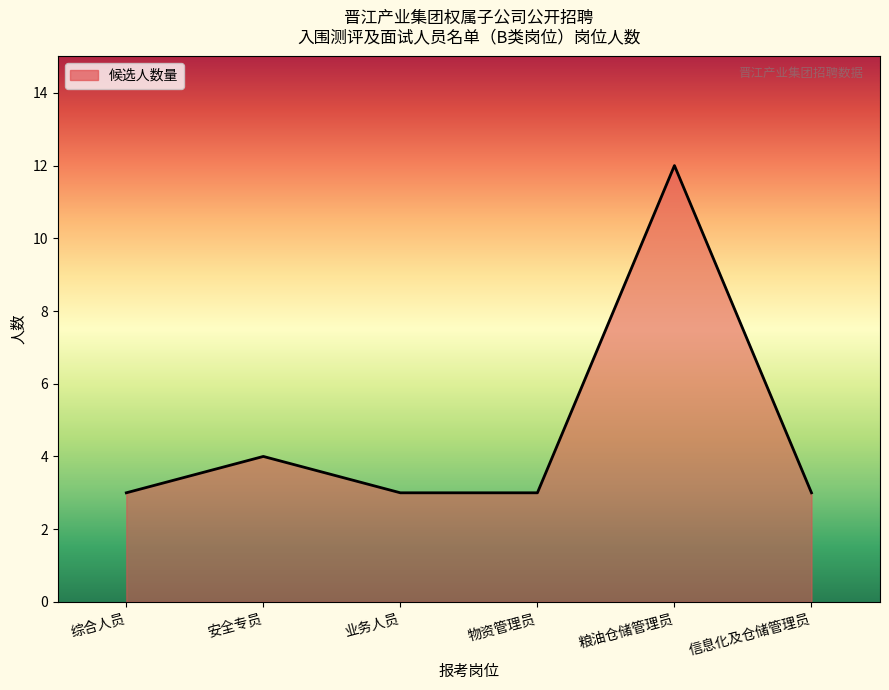

Where is the data nearest to the value 7?

安全专员